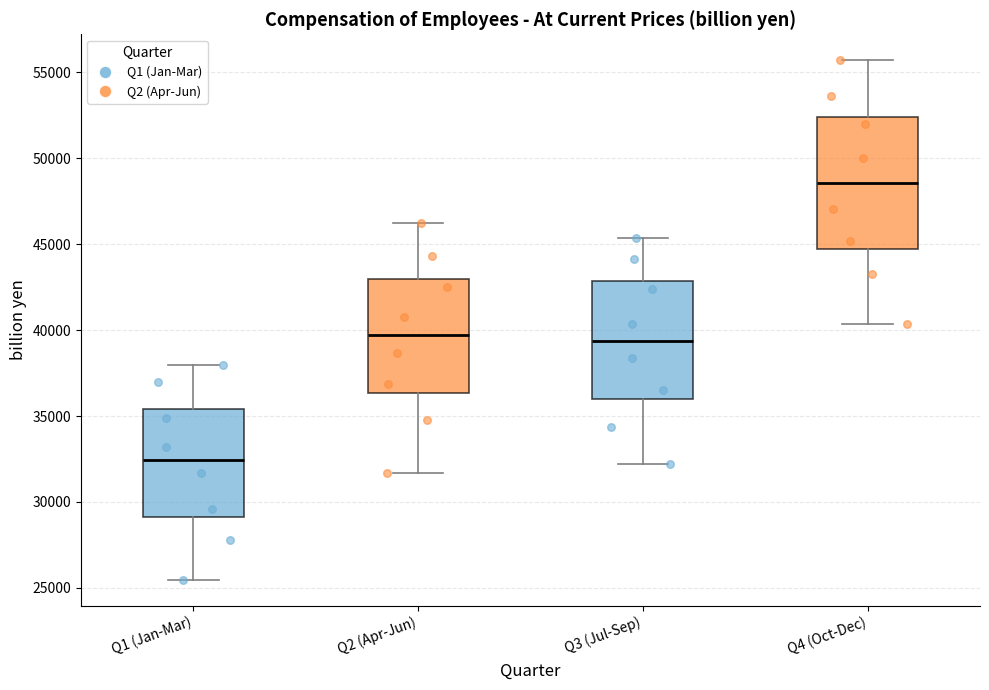

Which box is the tallest, from its lower edge to its upper edge?

Q4 (Oct-Dec)